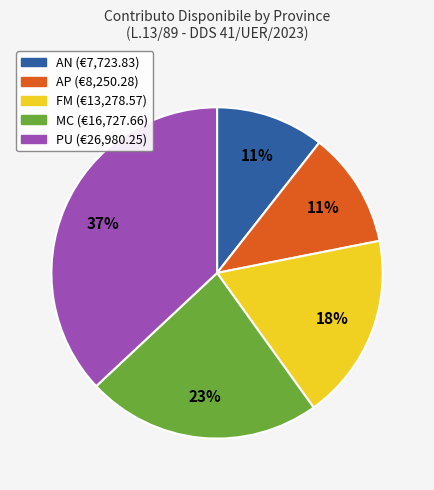

To the nearest percent, what is the average slice percentage?

20%